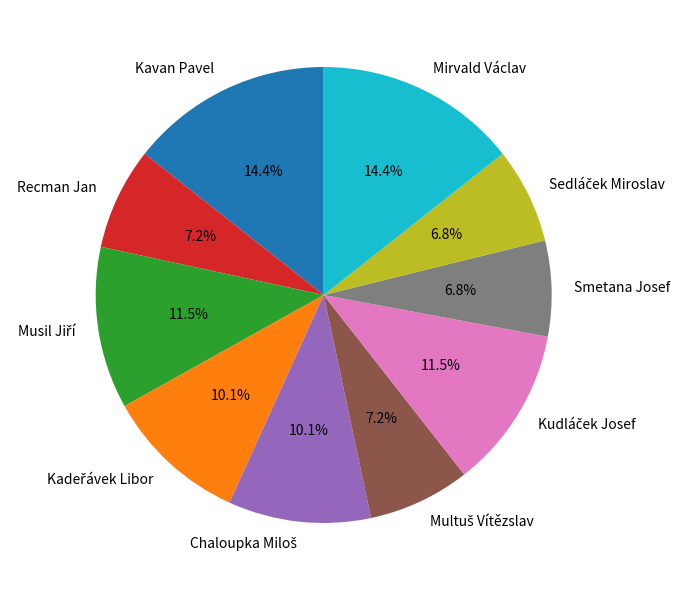

The Mirvald Václav slice represents 24% of the pie. True or false?

False